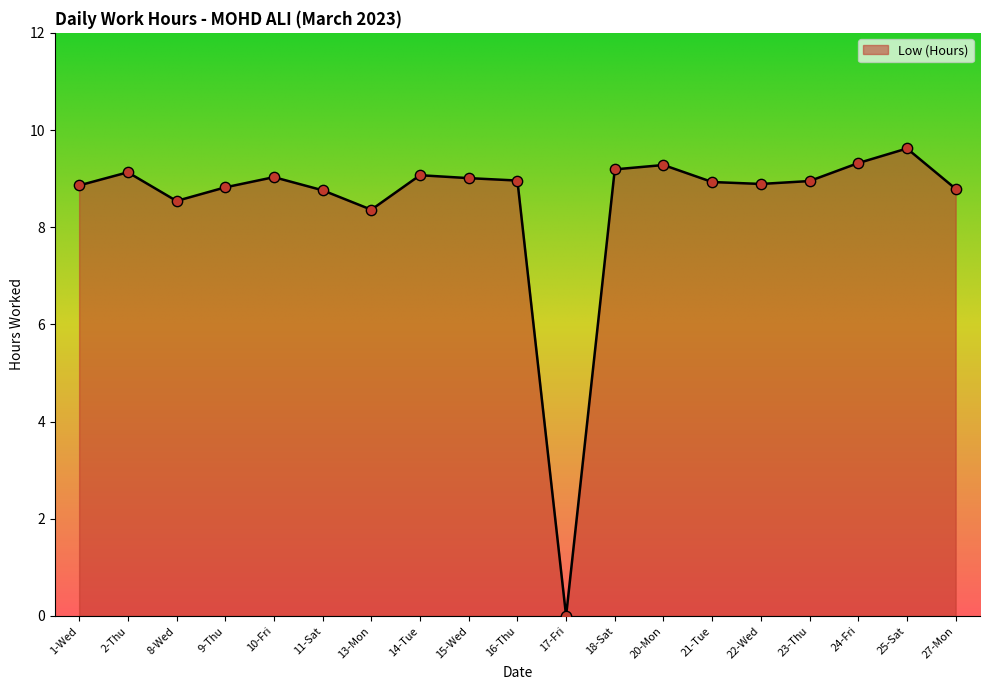

Between 13-Mon and 10-Fri, which is larger?

10-Fri